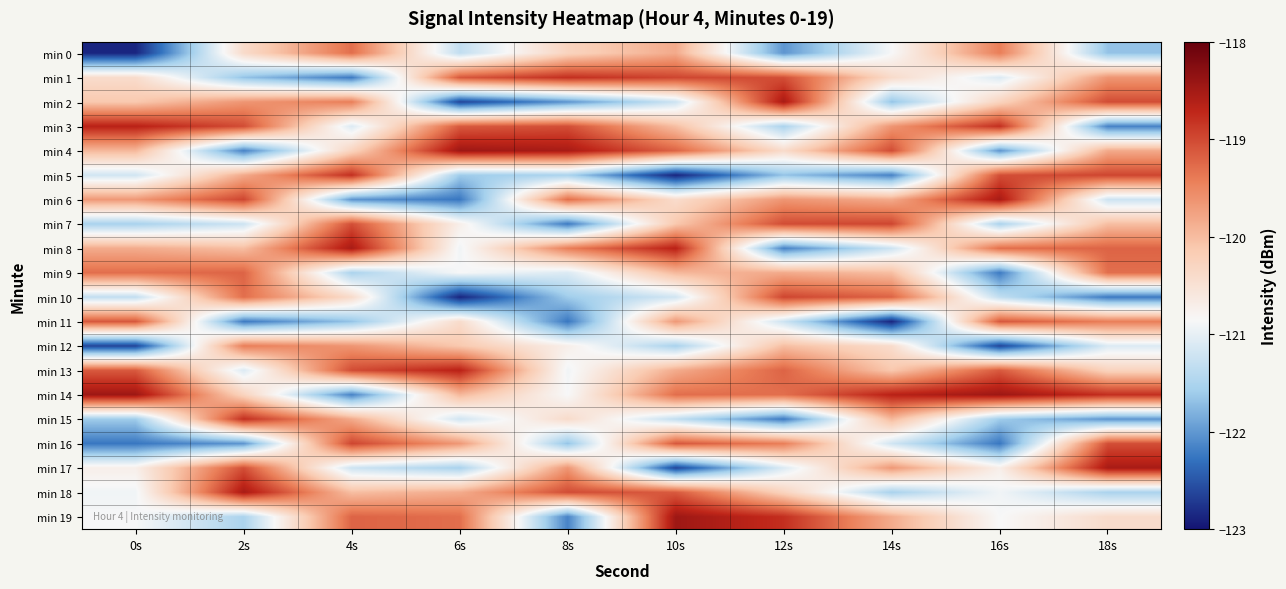

At which category is the sum across all series the highest?

10s